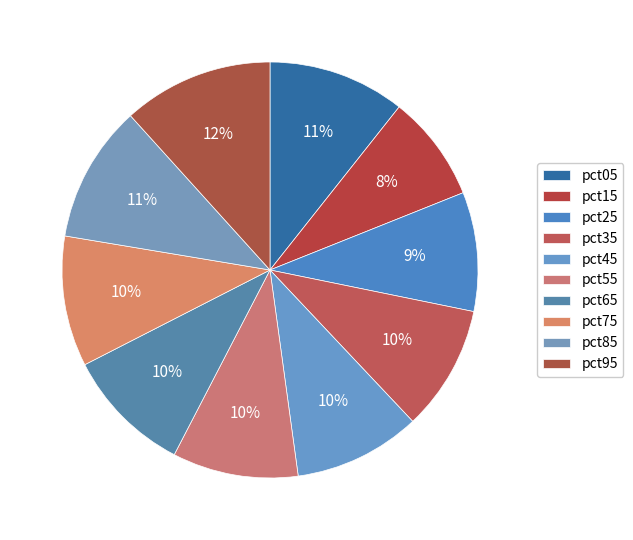

To the nearest percent, what portion does pct25 represent?

9%